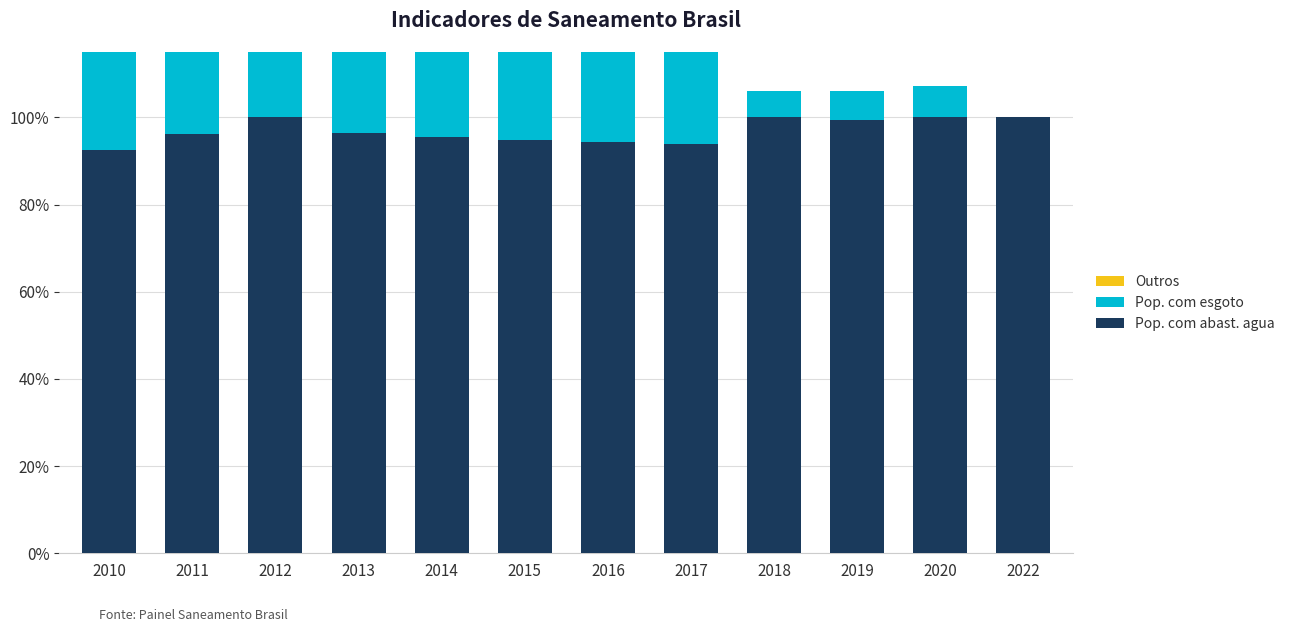

List the series in order of their peak value, highest first.

Pop. com abast. agua, Pop. com esgoto, Outros